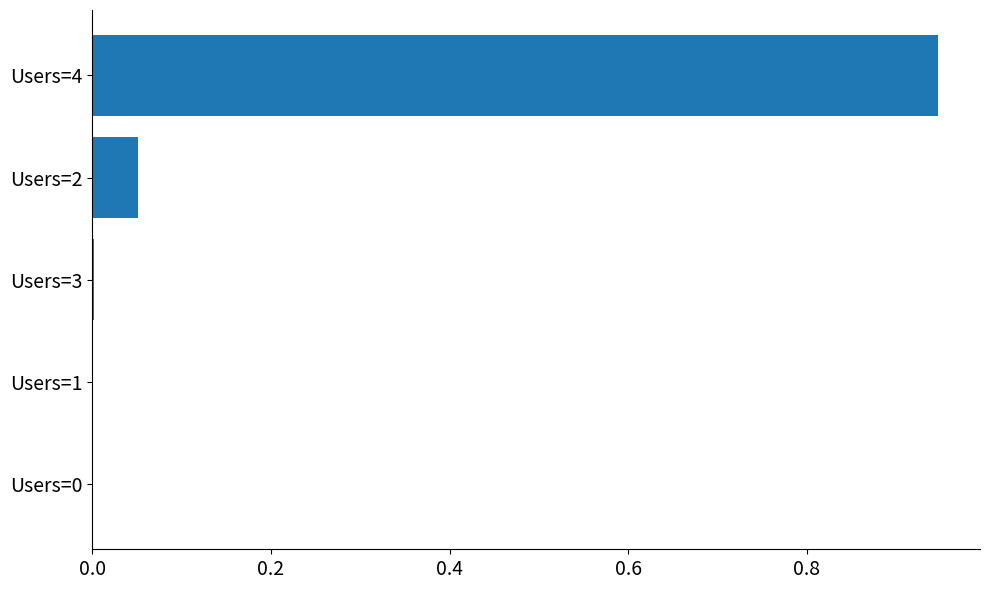

Is it true that the value at Users=0 is 0.3?

False